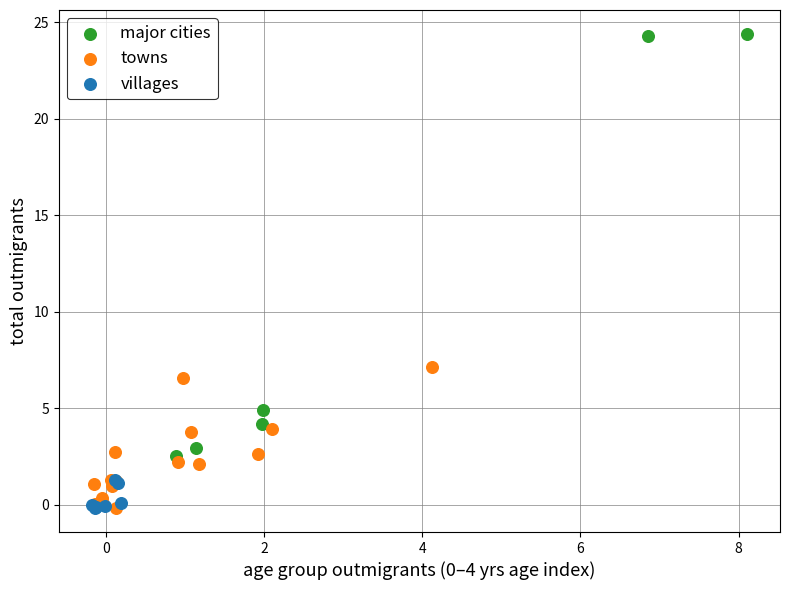

Which series contains the highest Y value?

major cities